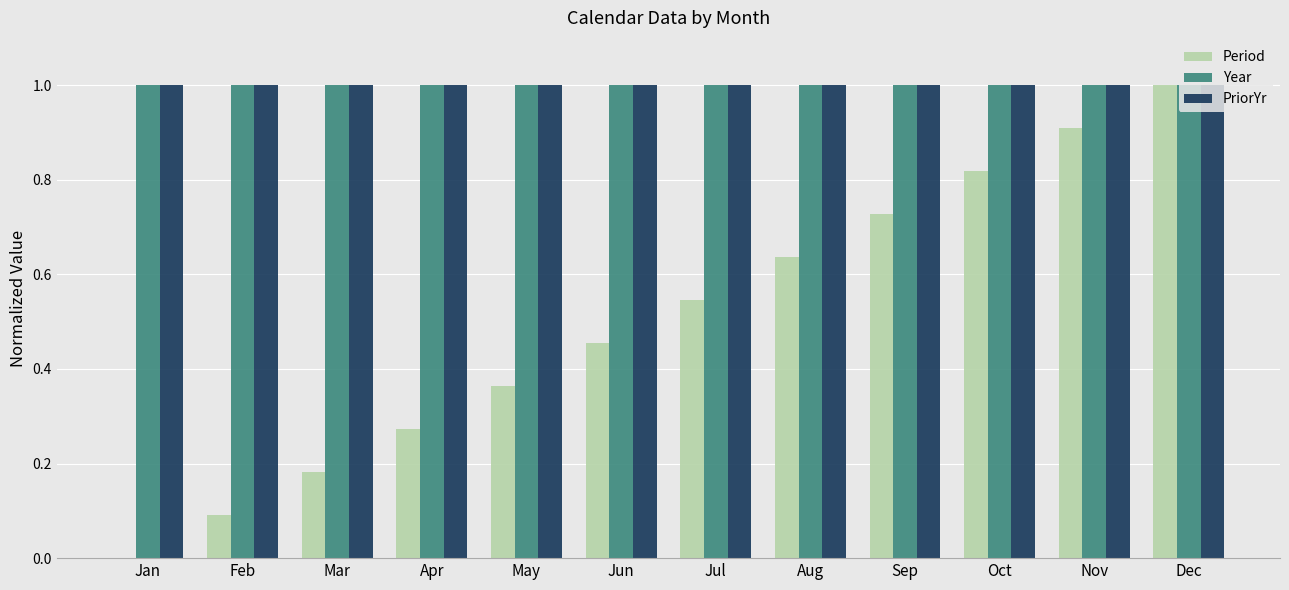

What value does the PriorYr series have at Jan?

1.0